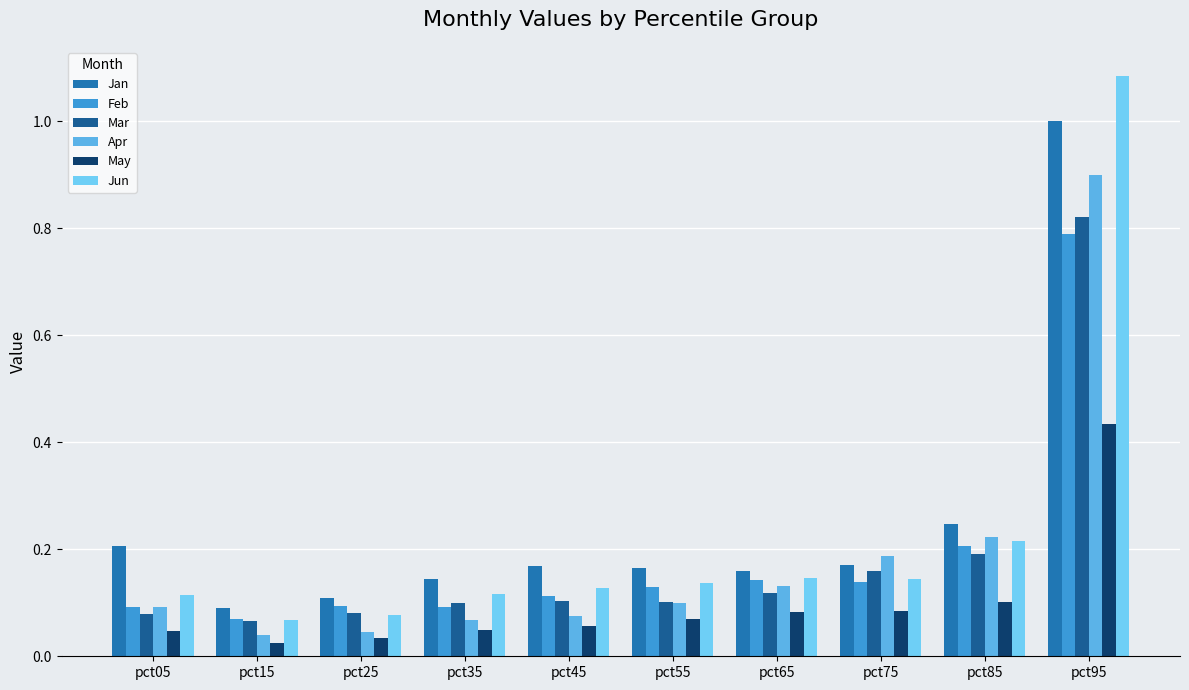

Is it true that Jan equals 0.1 at pct75?

False